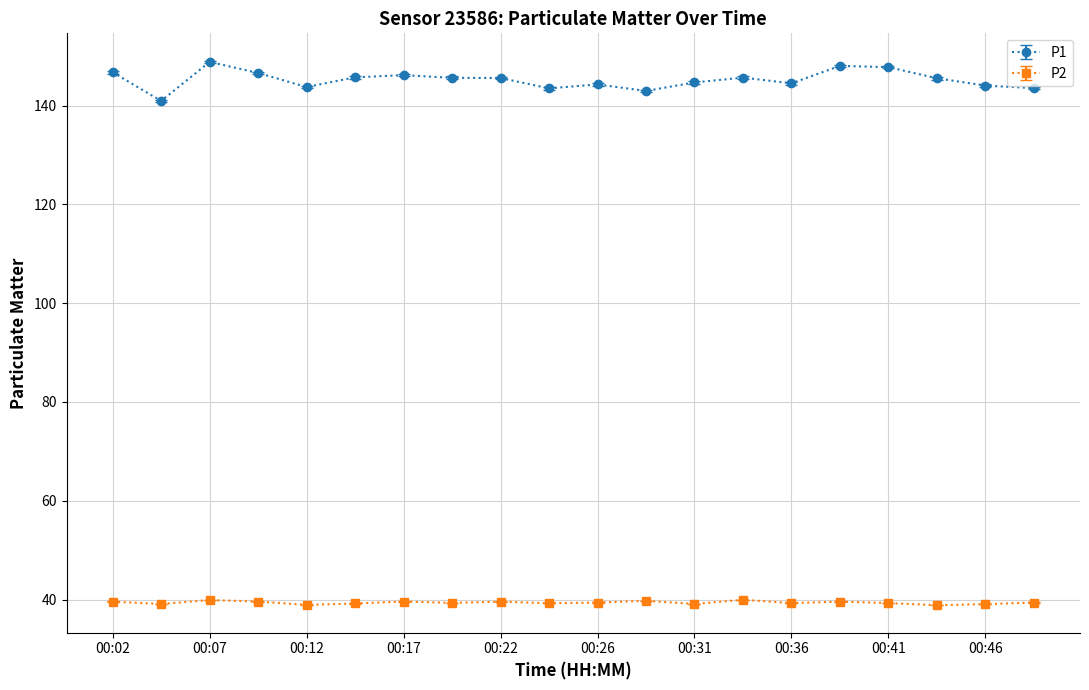

True or false: P2 and P1 intersect in this chart.

False